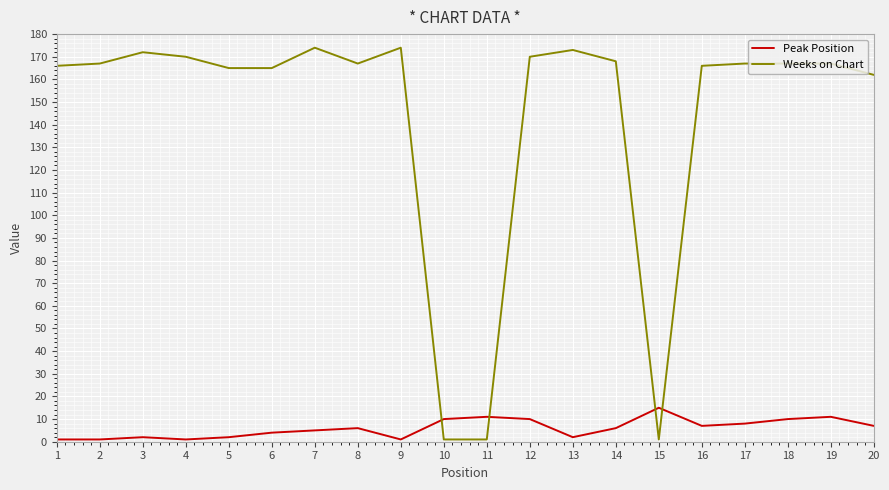

List the series in order of their overall mean, lowest first.

Peak Position, Weeks on Chart